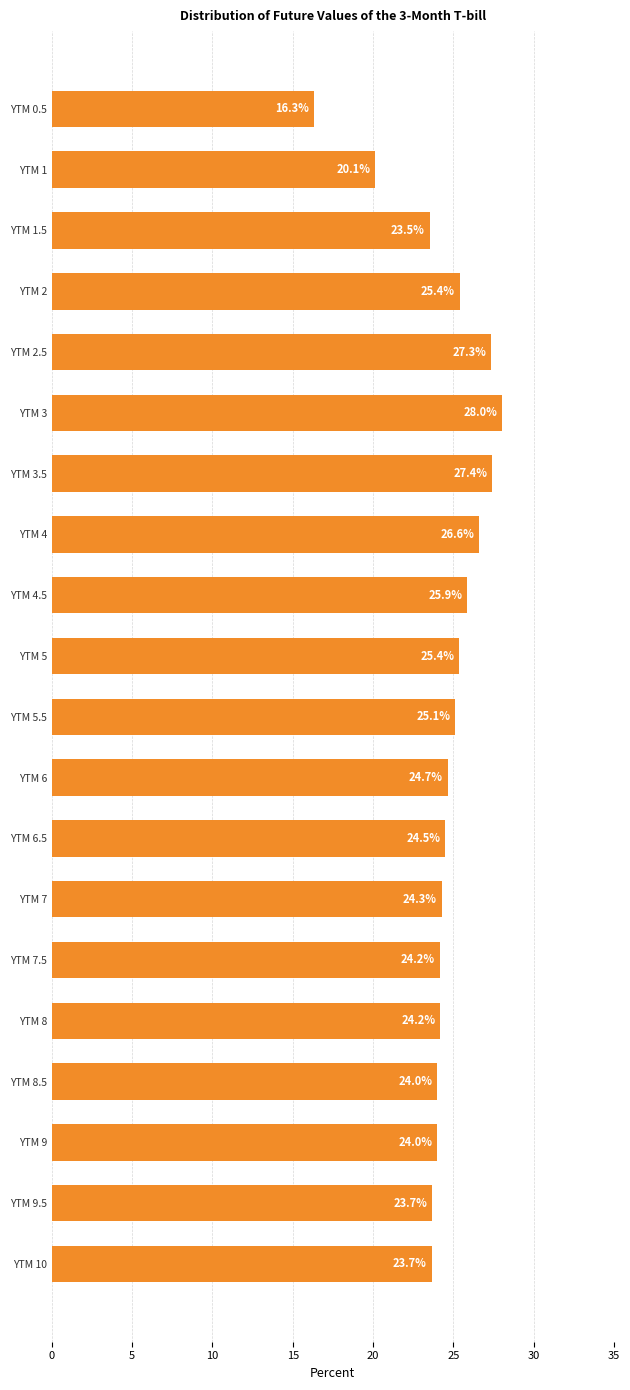

The value at YTM 5 is 5.2. True or false?

False